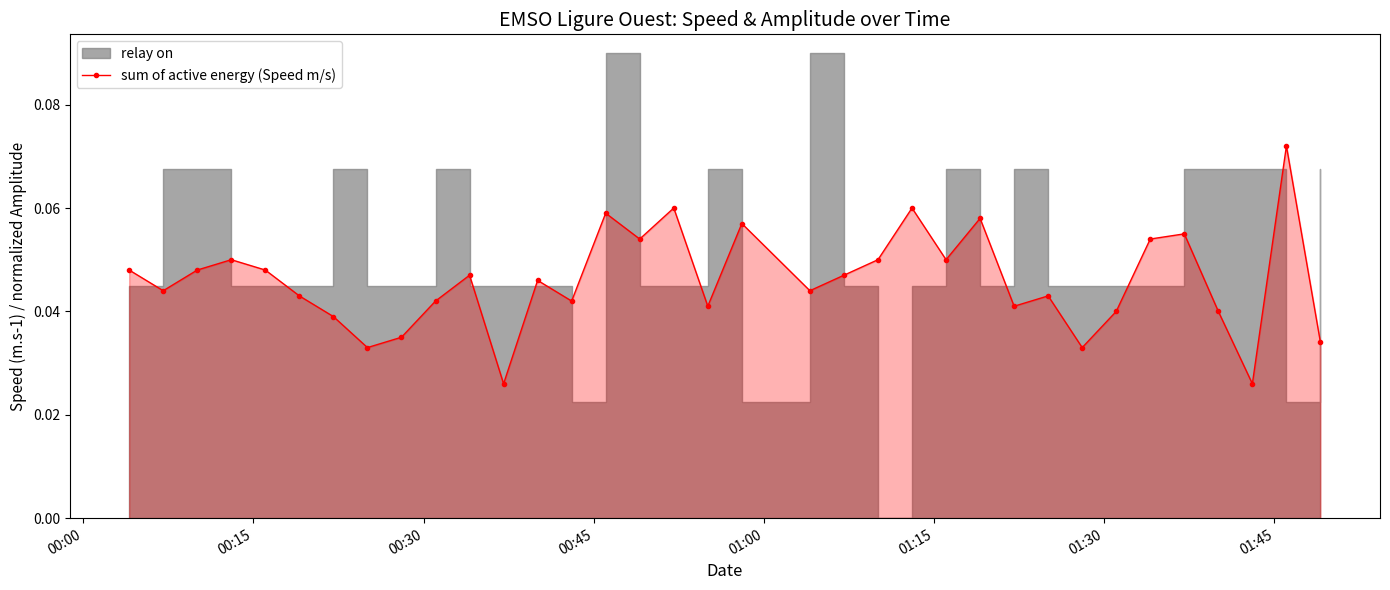

Count the sum of active energy (Speed m/s) values in the range 0 to 1.

35